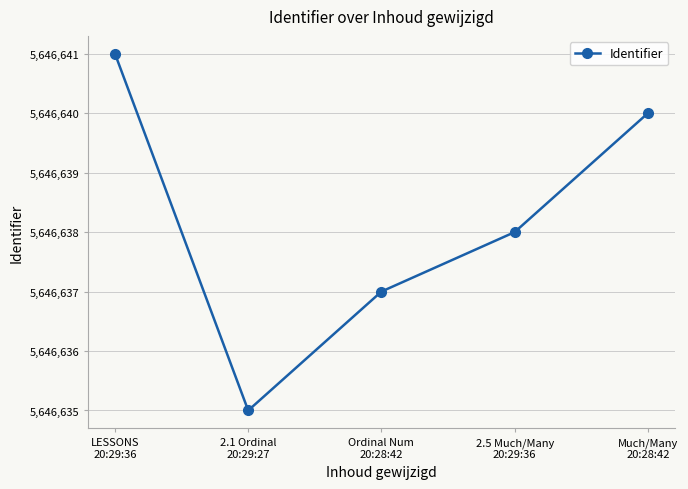

What is the difference between the values at Ordinal Num
20:28:42 and 2.5 Much/Many
20:29:36?

1